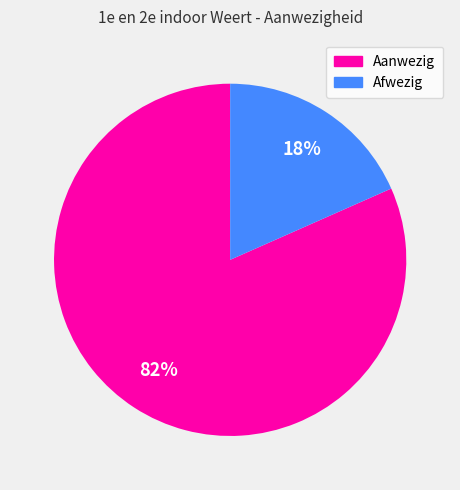

Count the number of slices in the pie.

2